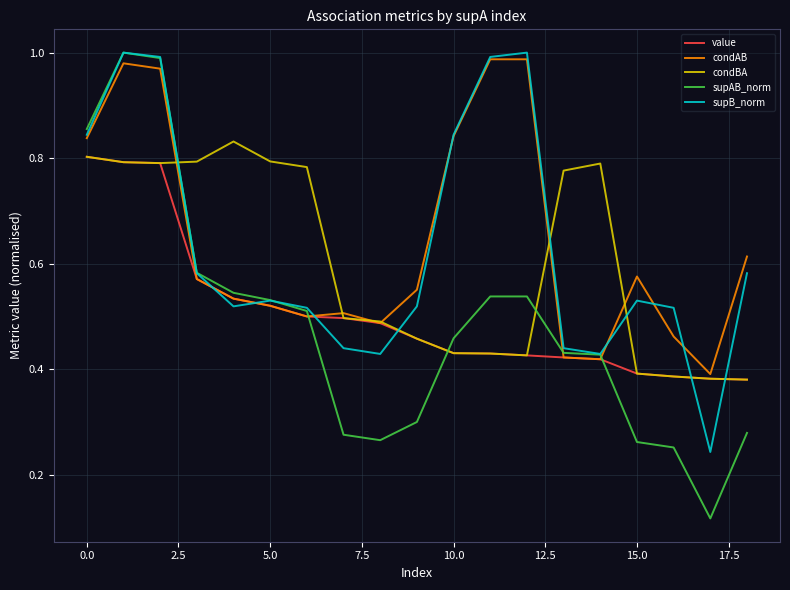

Which series has the largest total across all categories?

condAB